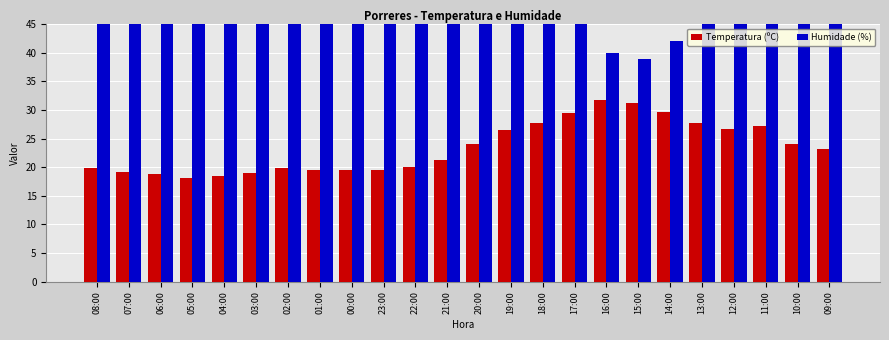

What is the lowest value of the Humidade (%) series?

39.0